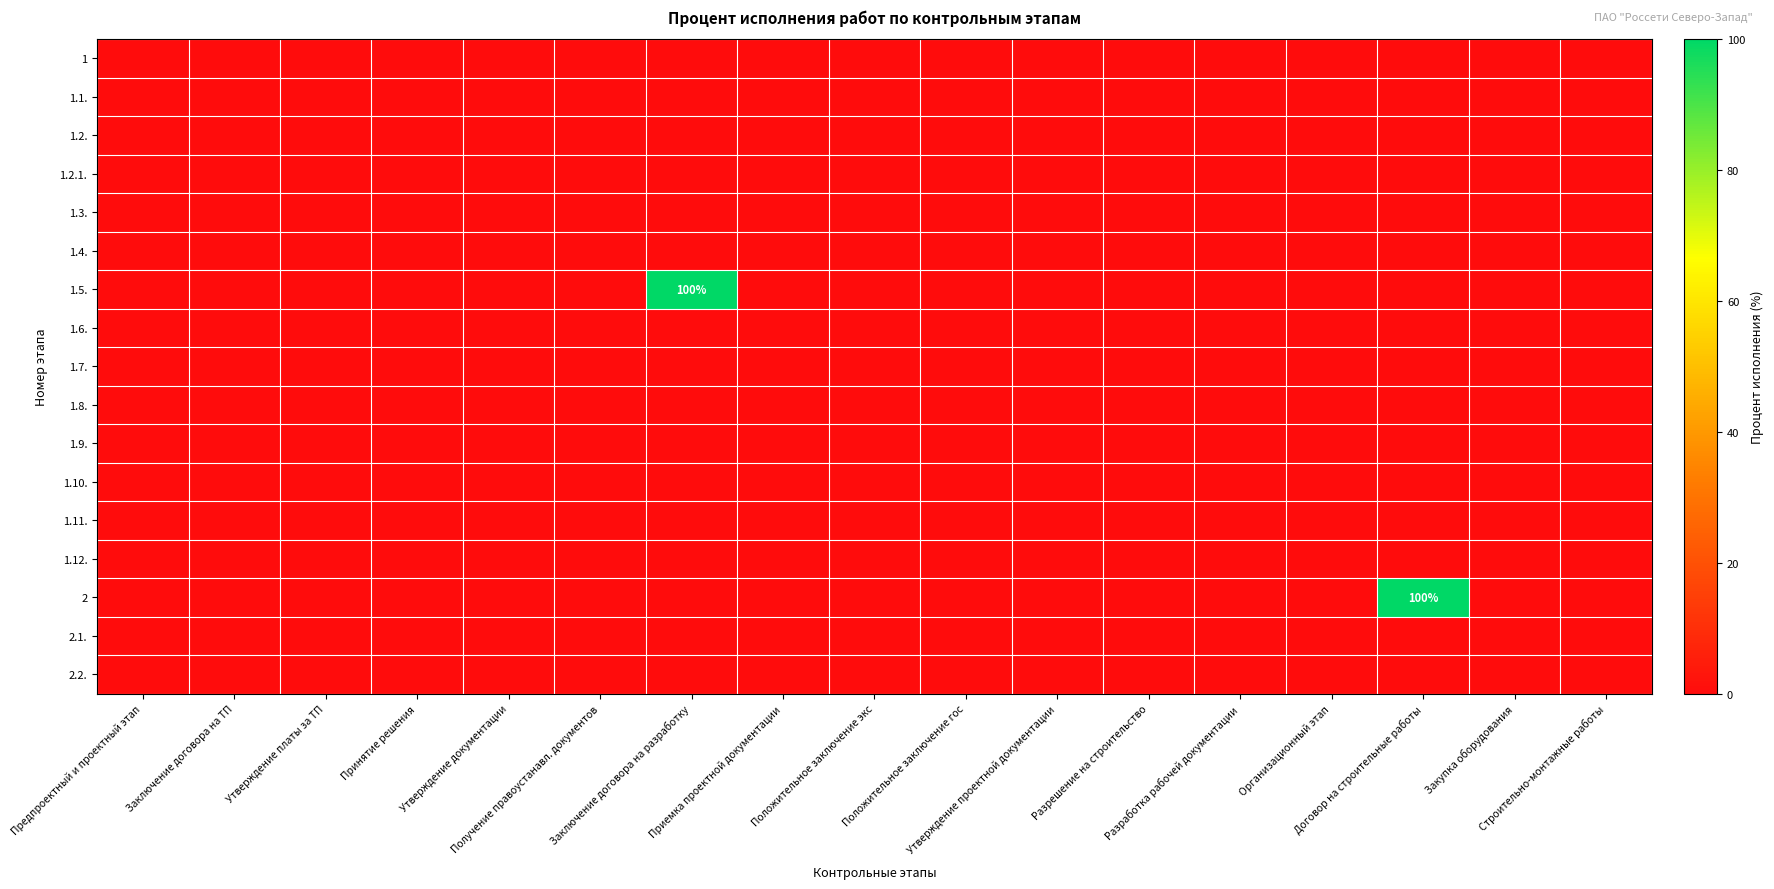

List the labels in order of 1.11. value, smallest first.

Предпроектный и проектный этап, Заключение договора на ТП, Утверждение платы за ТП, Принятие решения, Утверждение документации, Получение правоустанавл. документов, Заключение договора на разработку, Приемка проектной документации, Положительное заключение экс, Положительное заключение гос, Утверждение проектной документации, Разрешение на строительство, Разработка рабочей документации, Организационный этап, Договор на строительные работы, Закупка оборудования, Строительно-монтажные работы